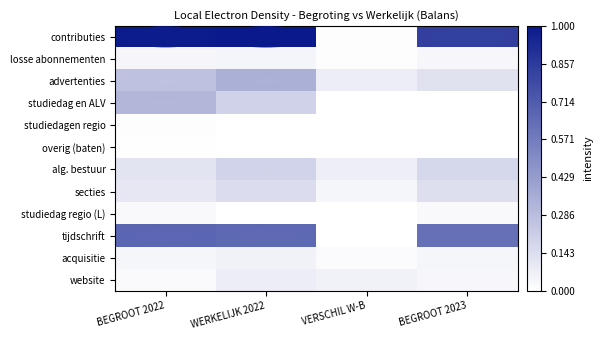

How many series are shown in this chart?

12